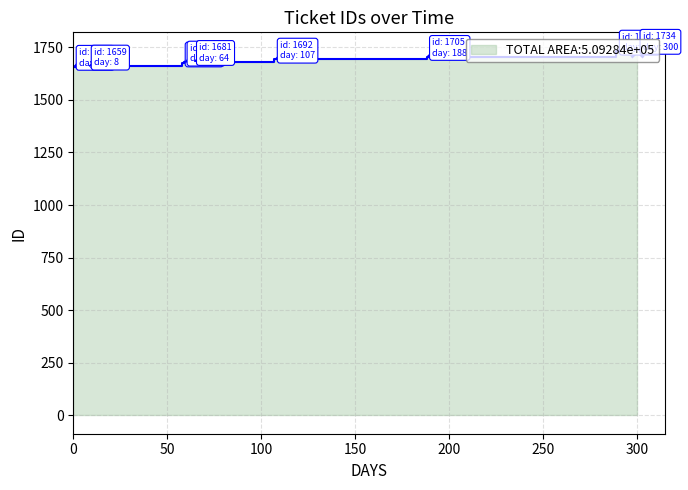

Does the chart display data point markers on the line(s)?

No